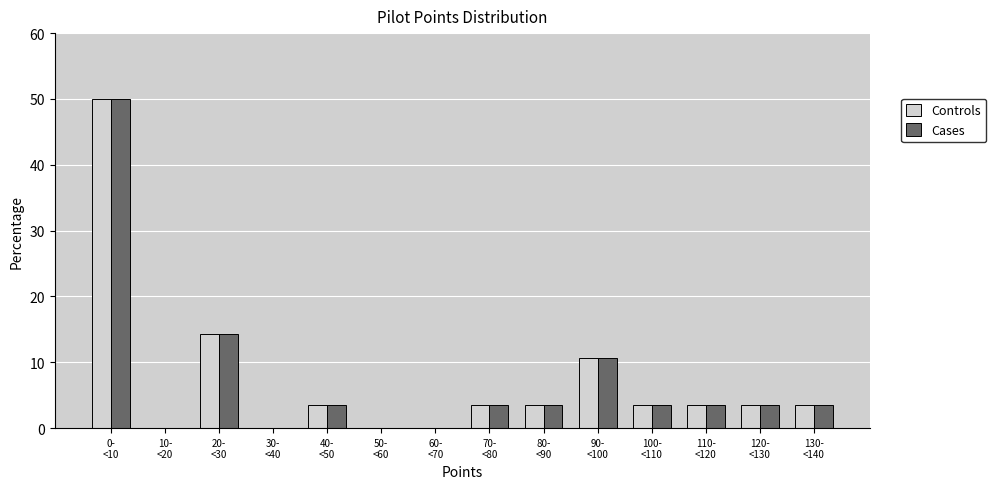

What is the maximum value for Cases?

50.0